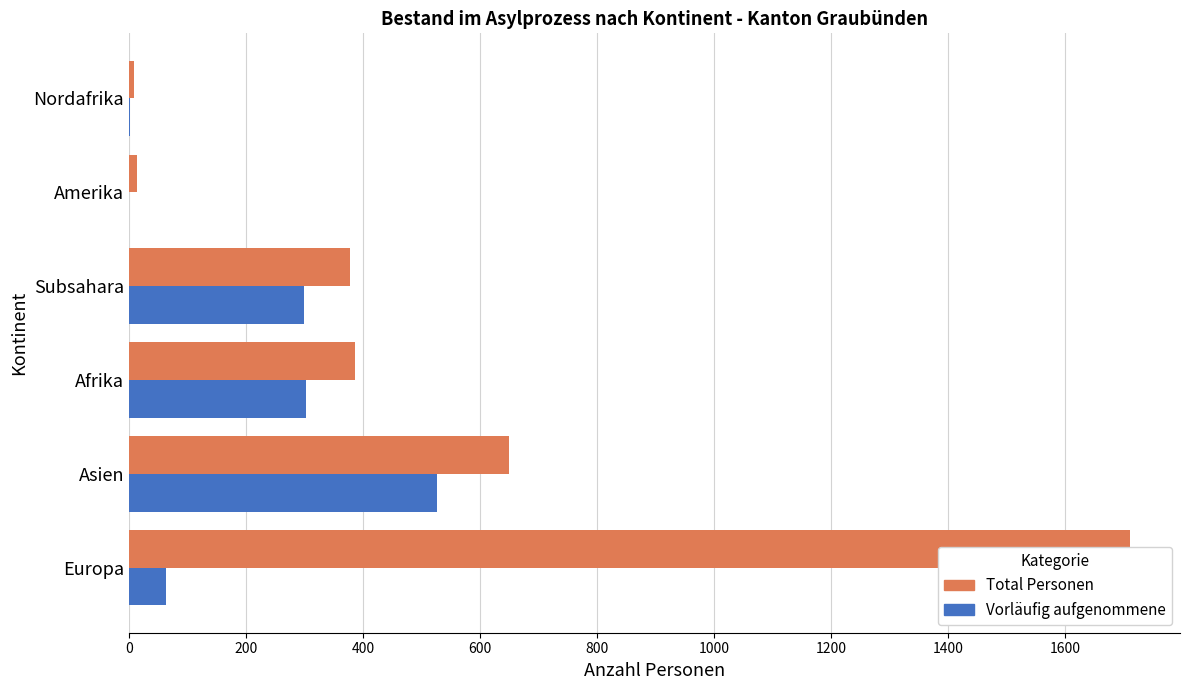

Which series has the largest range (max minus min)?

Total Personen